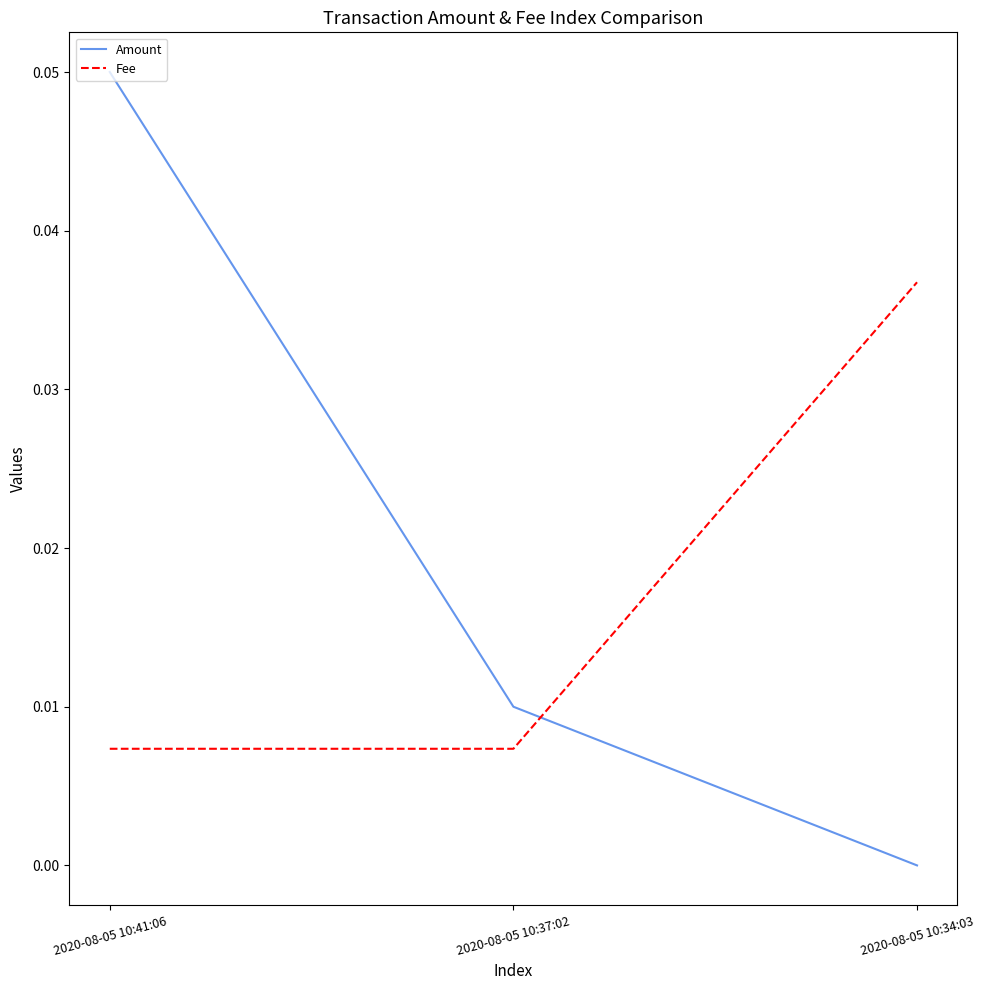

What position from the right is 2020-08-05 10:34:03?

1